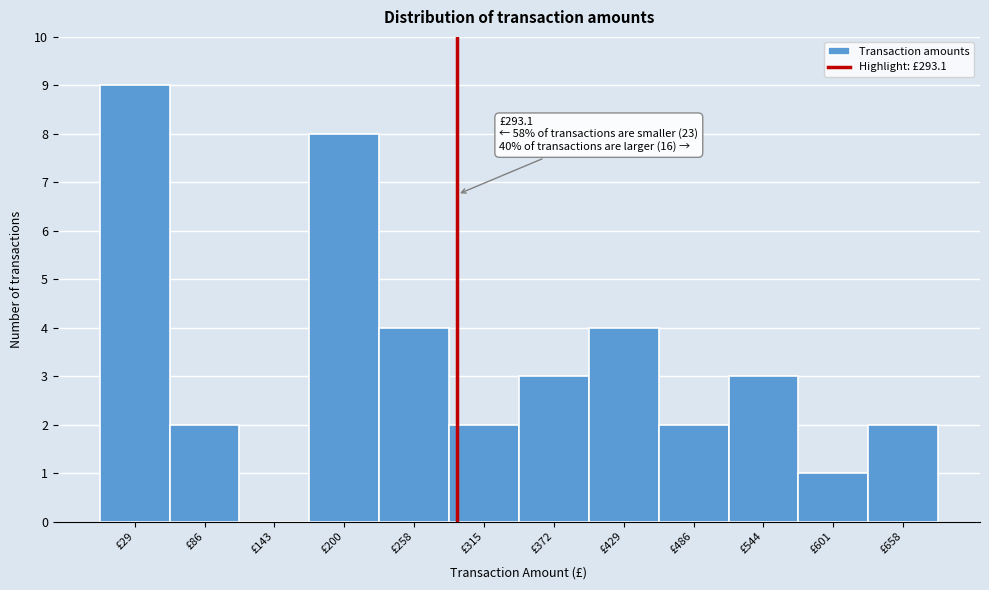

Which range on the x-axis has the tallest bar?

0 to 60